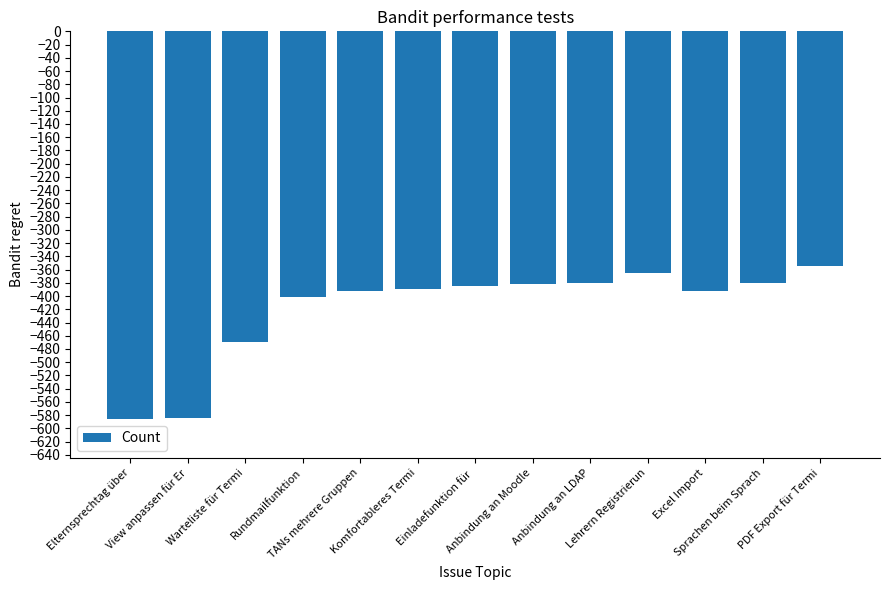

What is the minimum value shown in the chart?

-586